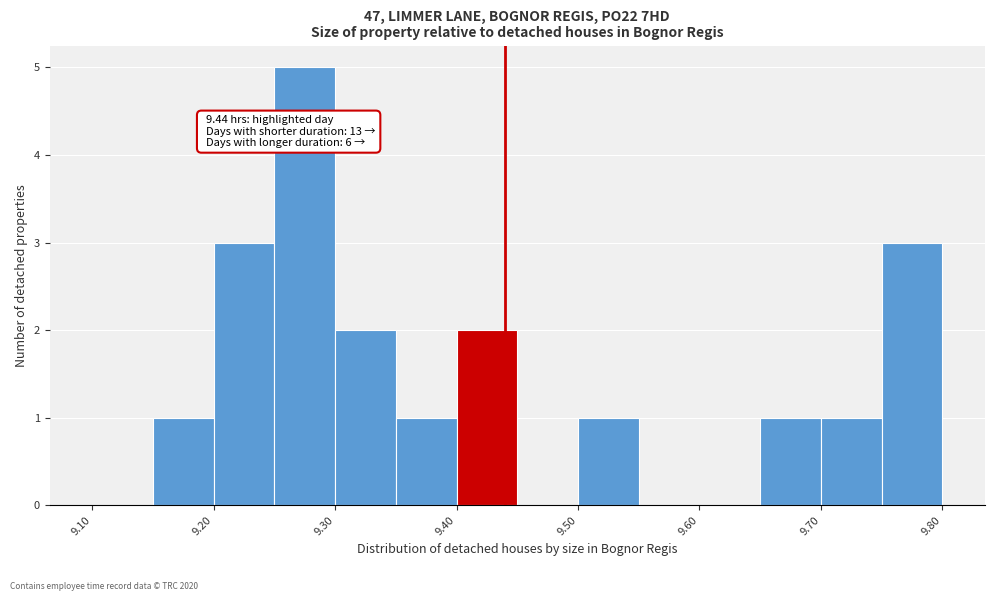

Over which range of the x-axis is the bar tallest?

9.25 to 9.30